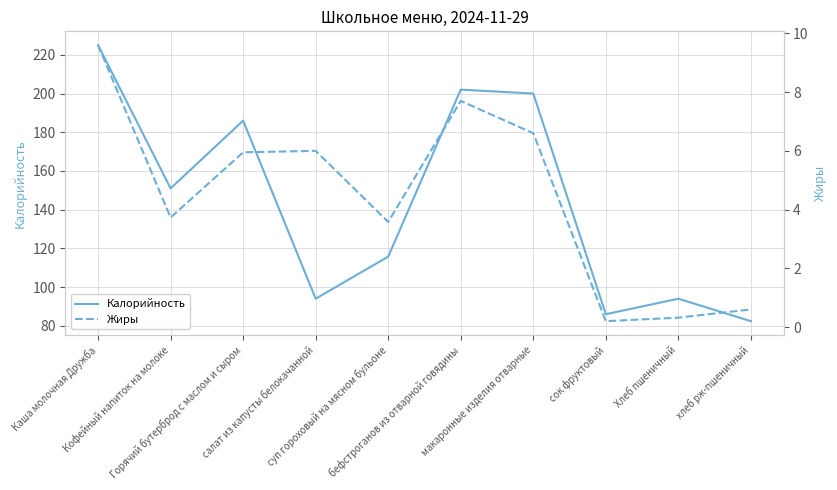

At Кофейный напиток на молоке, list the series in order from smallest to largest.

Жиры, Калорийность